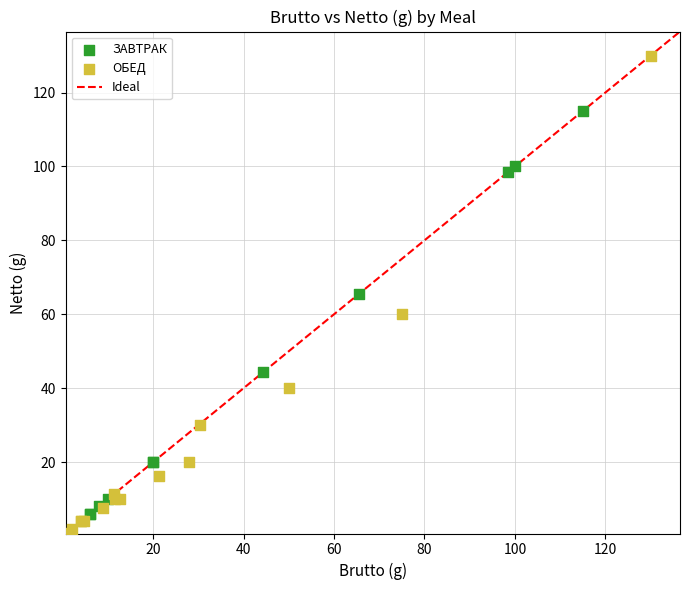

Which series contains the highest Y value?

ОБЕД